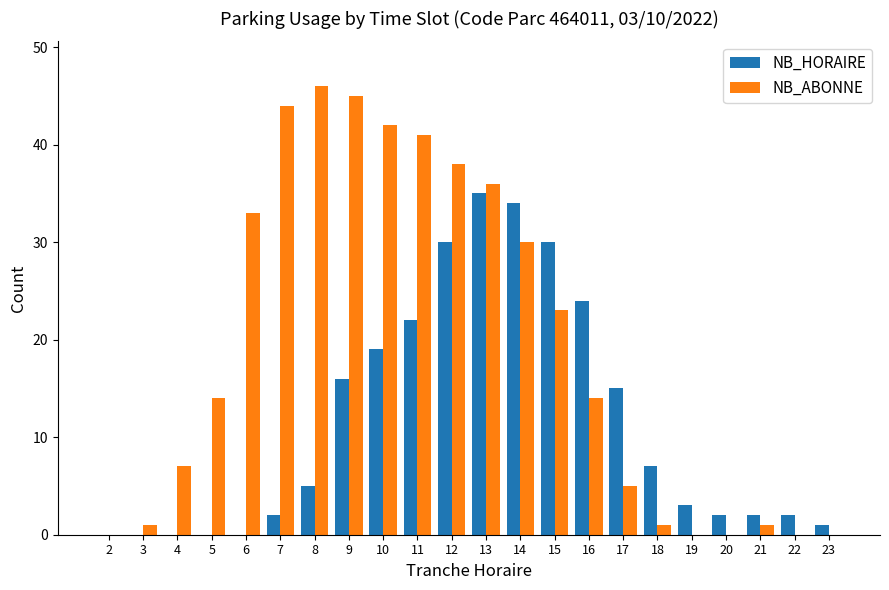

What is the total value across all series at 20?

2